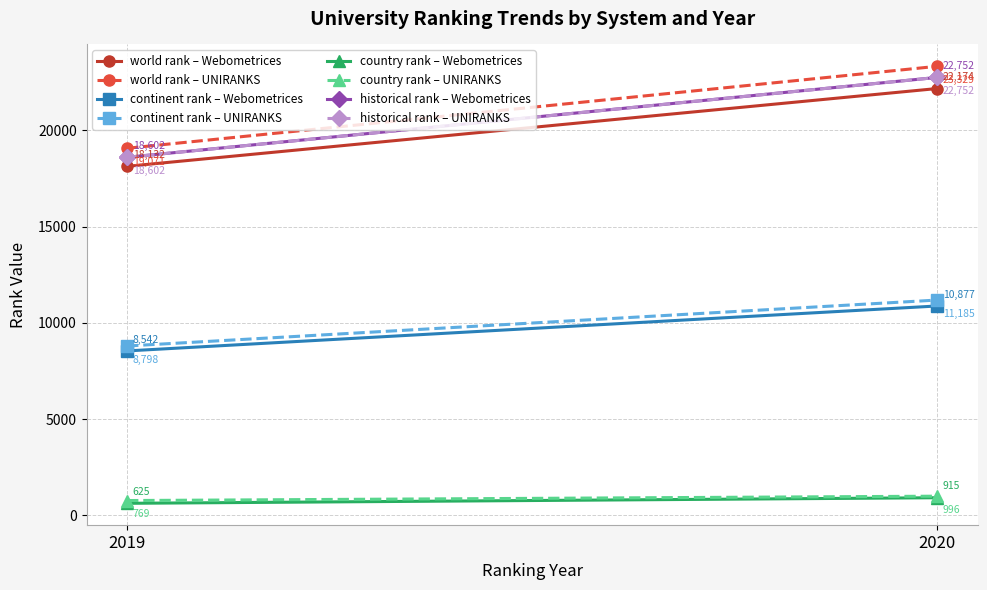

What is the difference between the maximum and minimum values in the world rank series?

5197.0